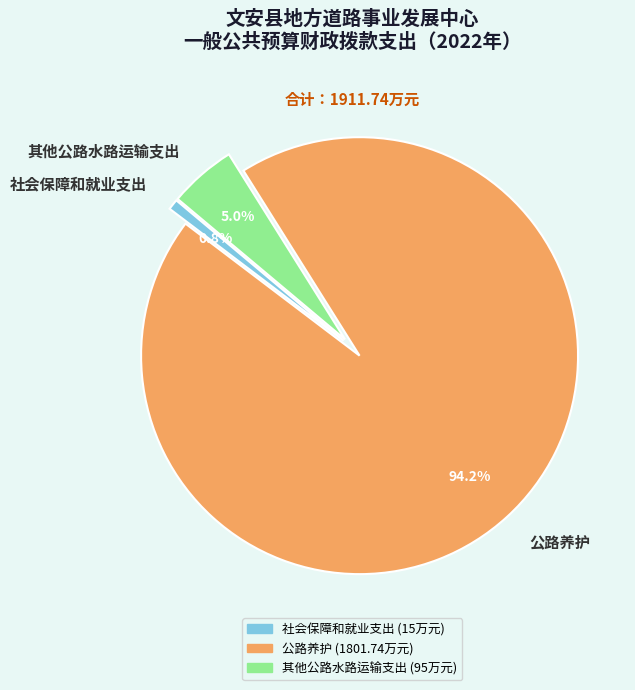

Approximately how many times larger is the value at 其他公路水路运输支出 compared to 公路养护?

0.1